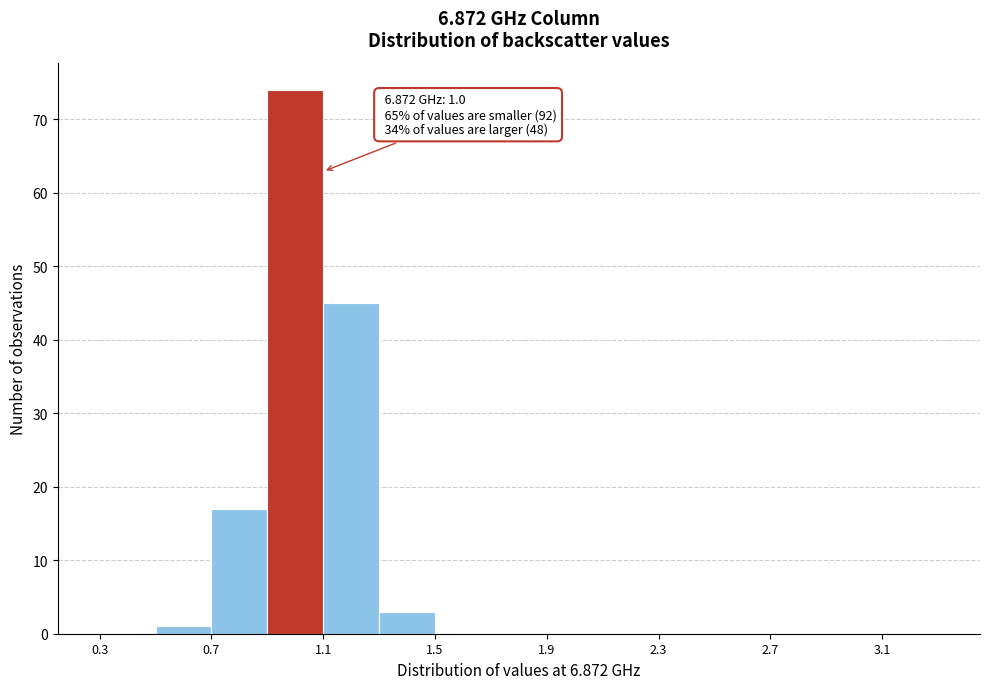

Which range on the x-axis has the tallest bar?

0.9 to 1.1